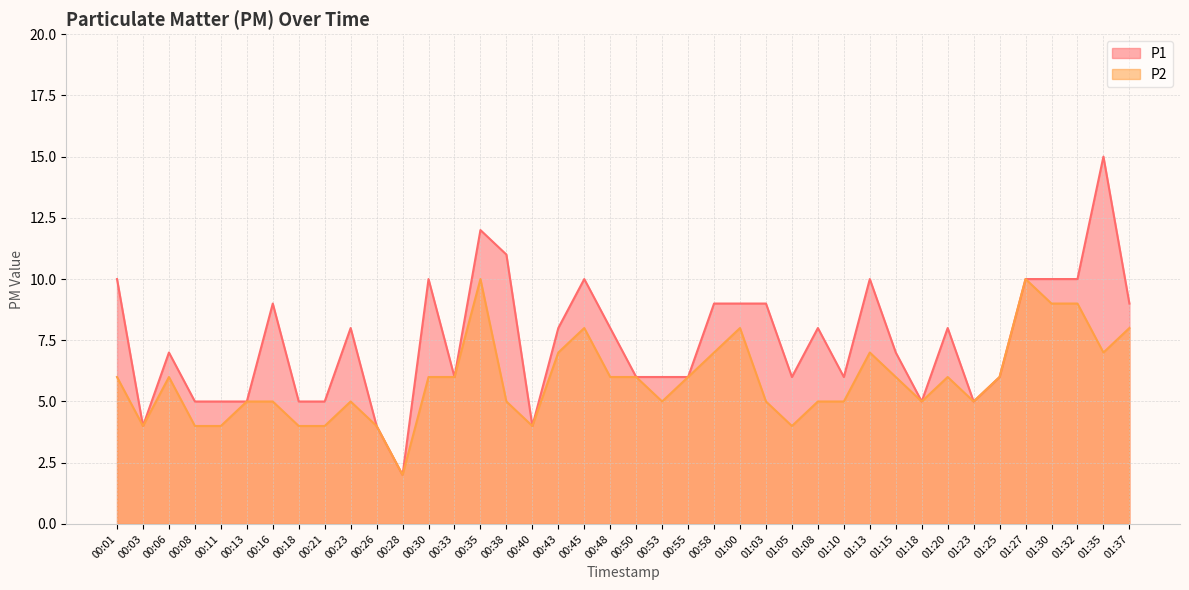

How many interior local peaks does the P1 series have?

10